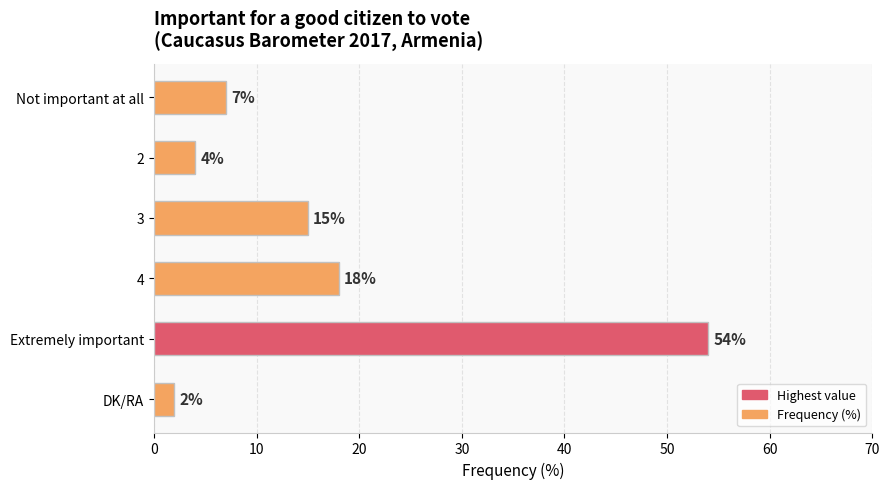

What is the difference between the values at DK/RA and 3?

13